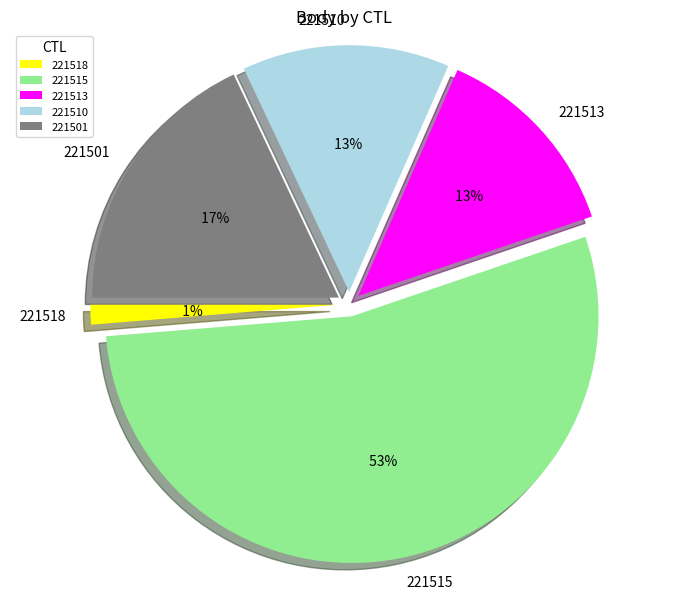

How much of the chart is everything except 221513?

86.8%